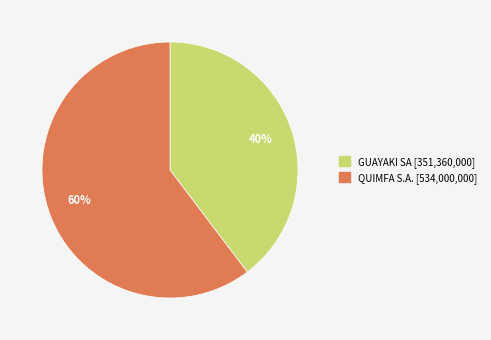

True or false: GUAYAKI SA accounts for 40% of the total.

True